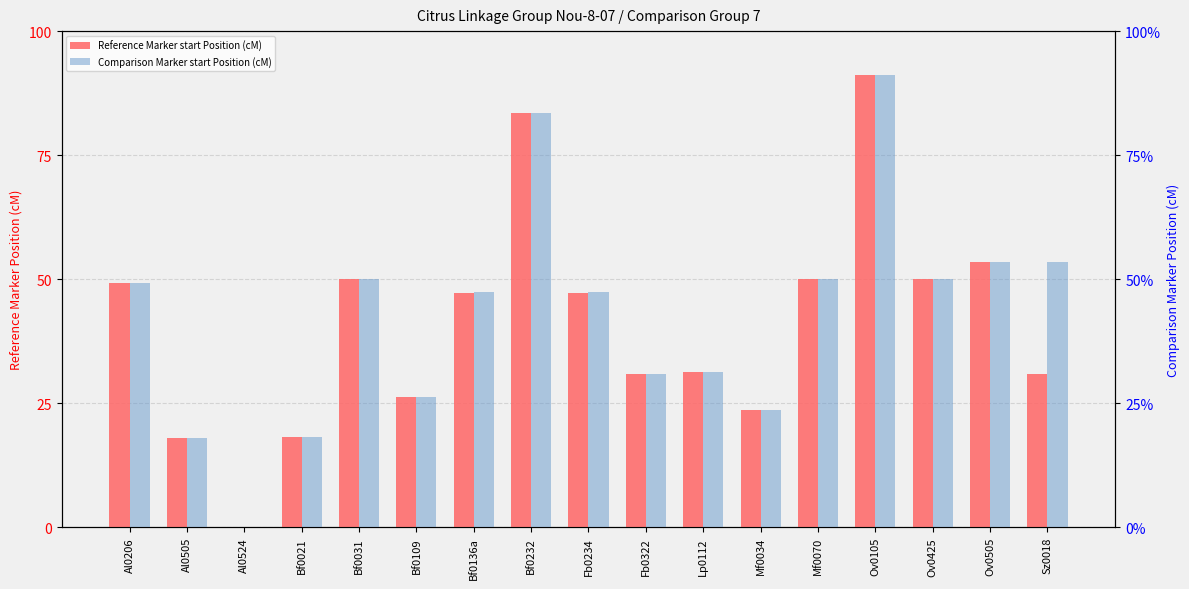

What is the approximate value of Comparison Marker start Position (cM) at Ov0425?

50.1